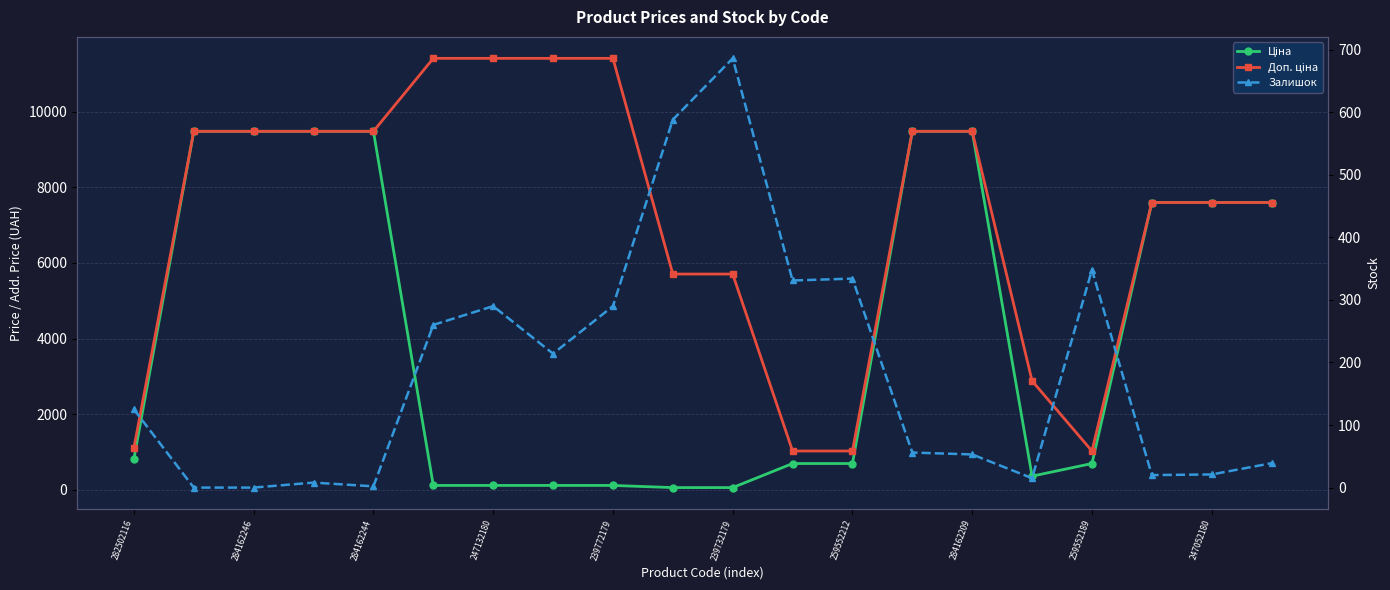

At which category does Ціна reach its first local valley?

15